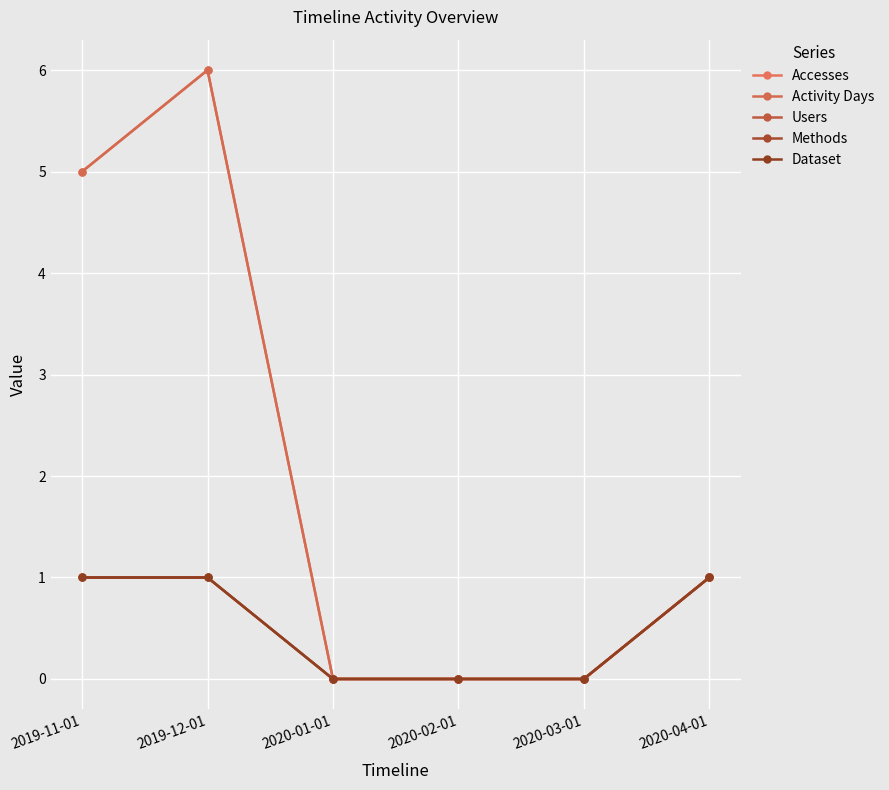

Reading left to right, transcribe all the data shown in this chart.

Accesses: 2019-11-01=5	2019-12-01=6	2020-01-01=0	2020-02-01=0	2020-03-01=0	2020-04-01=1
Activity Days: 2019-11-01=5	2019-12-01=6	2020-01-01=0	2020-02-01=0	2020-03-01=0	2020-04-01=1
Users: 2019-11-01=1	2019-12-01=1	2020-01-01=0	2020-02-01=0	2020-03-01=0	2020-04-01=1
Methods: 2019-11-01=1	2019-12-01=1	2020-01-01=0	2020-02-01=0	2020-03-01=0	2020-04-01=1
Dataset: 2019-11-01=1	2019-12-01=1	2020-01-01=0	2020-02-01=0	2020-03-01=0	2020-04-01=1